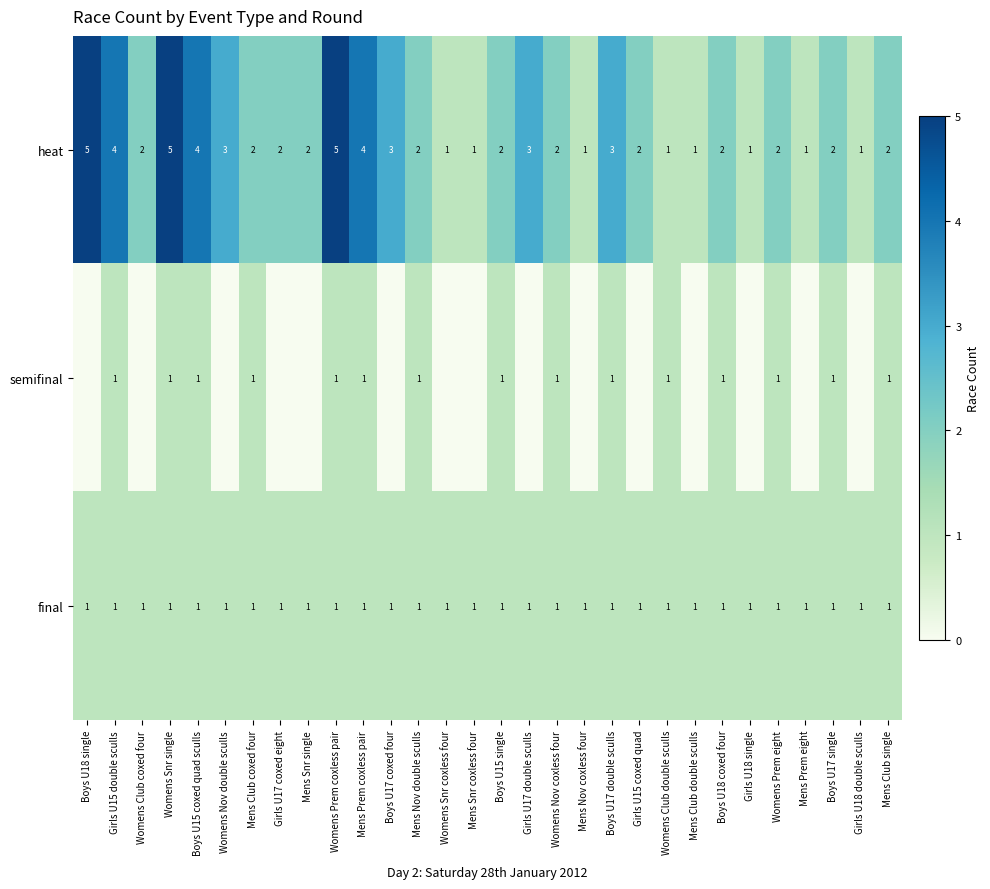

How many heat values are between 1 and 3?

24